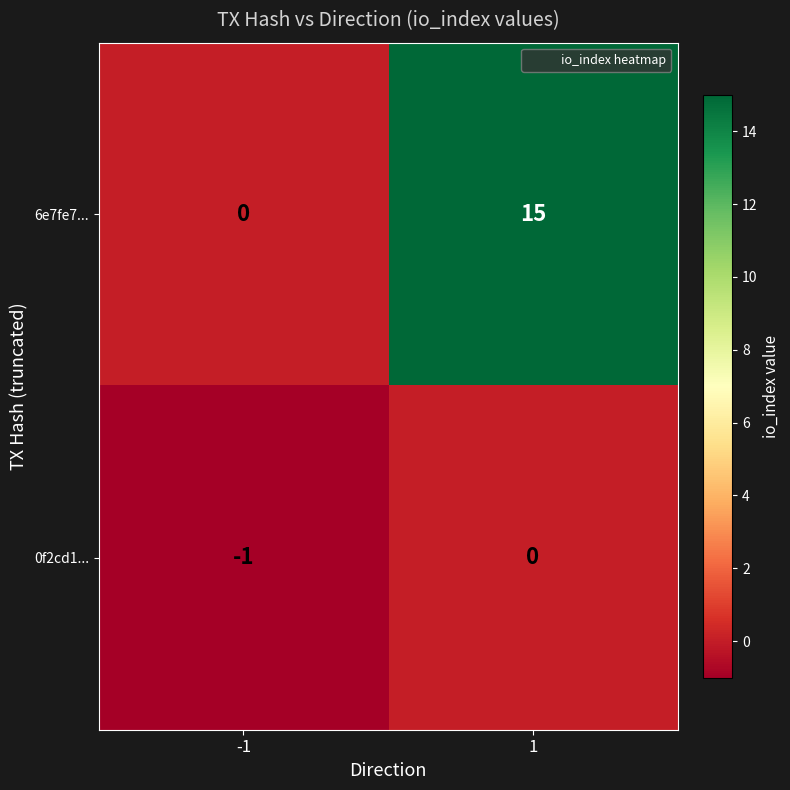

What is the difference between the maximum and minimum values in the 6e7fe7... series?

15